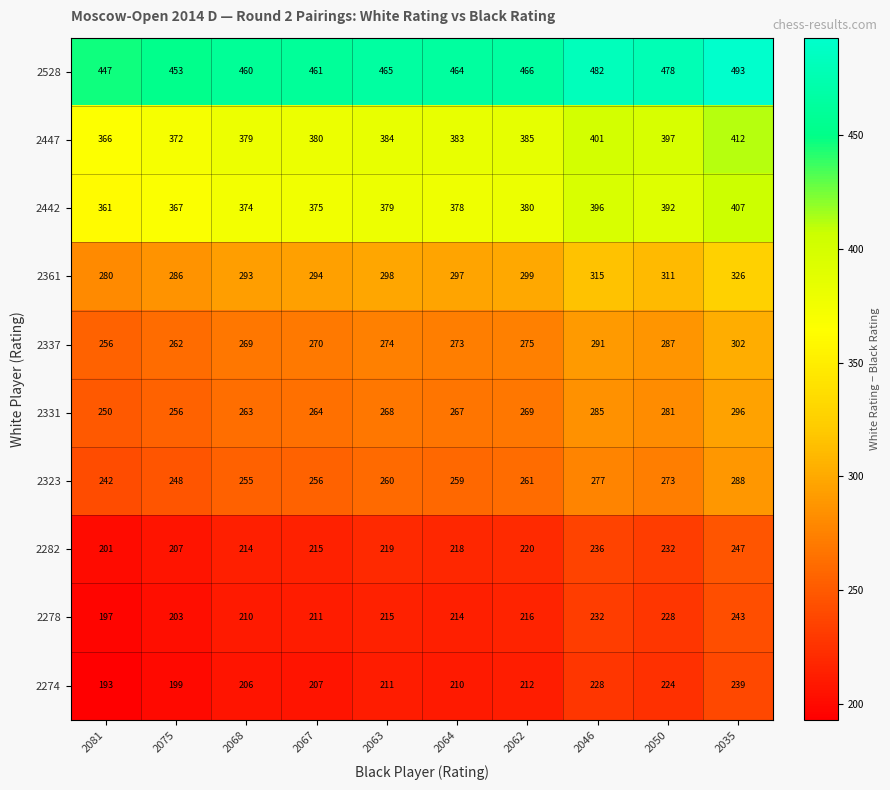

At which category is the sum across all series the highest?

2035